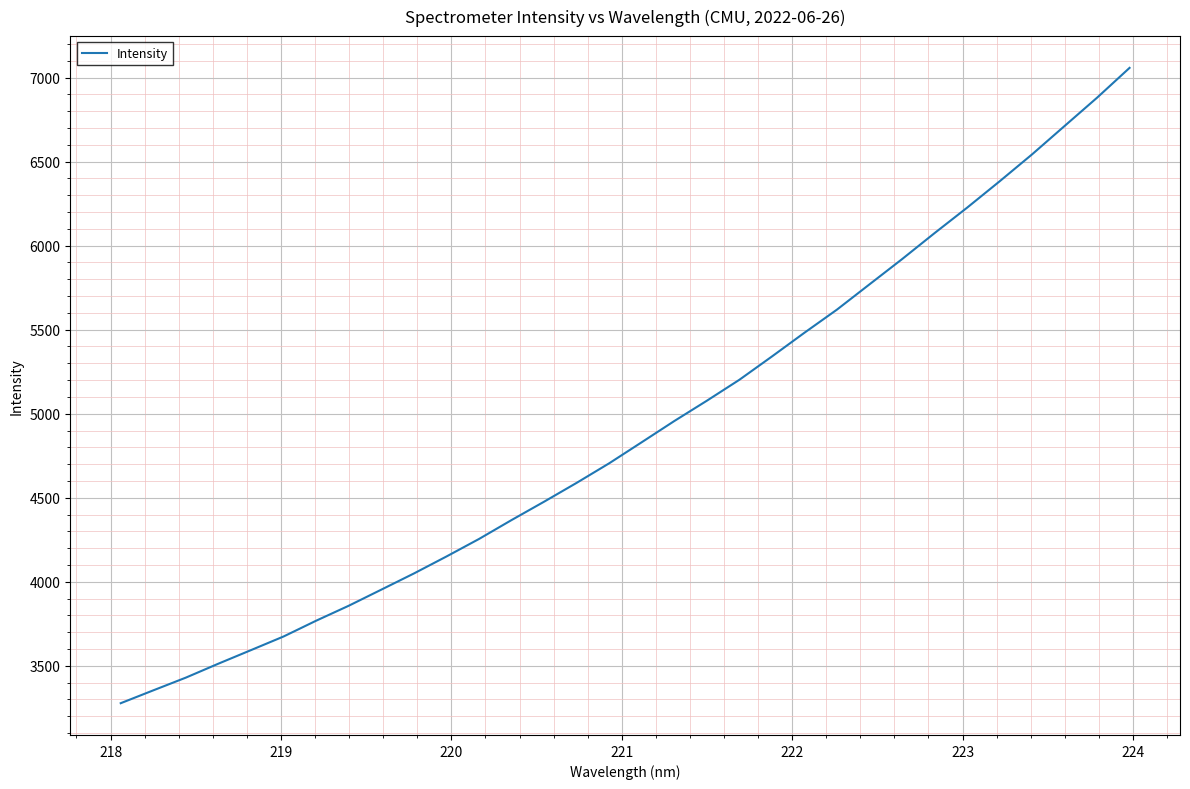

What is the minimum value shown in the chart?

3277.2